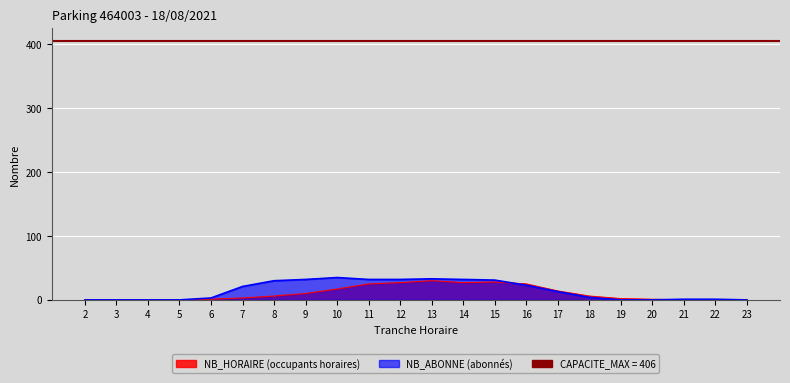

Which series ends up on top after the final intersection of NB_HORAIRE and NB_ABONNE?

NB_ABONNE